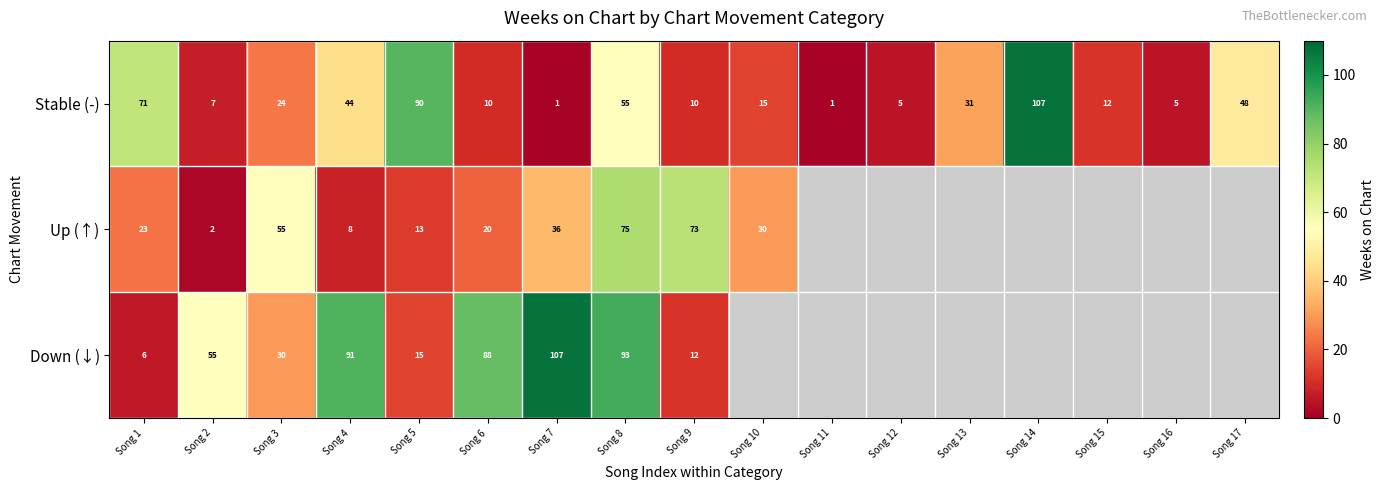

Rank the series at Song 3 from lowest to highest value.

Stable (-), Down (↓), Up (↑)